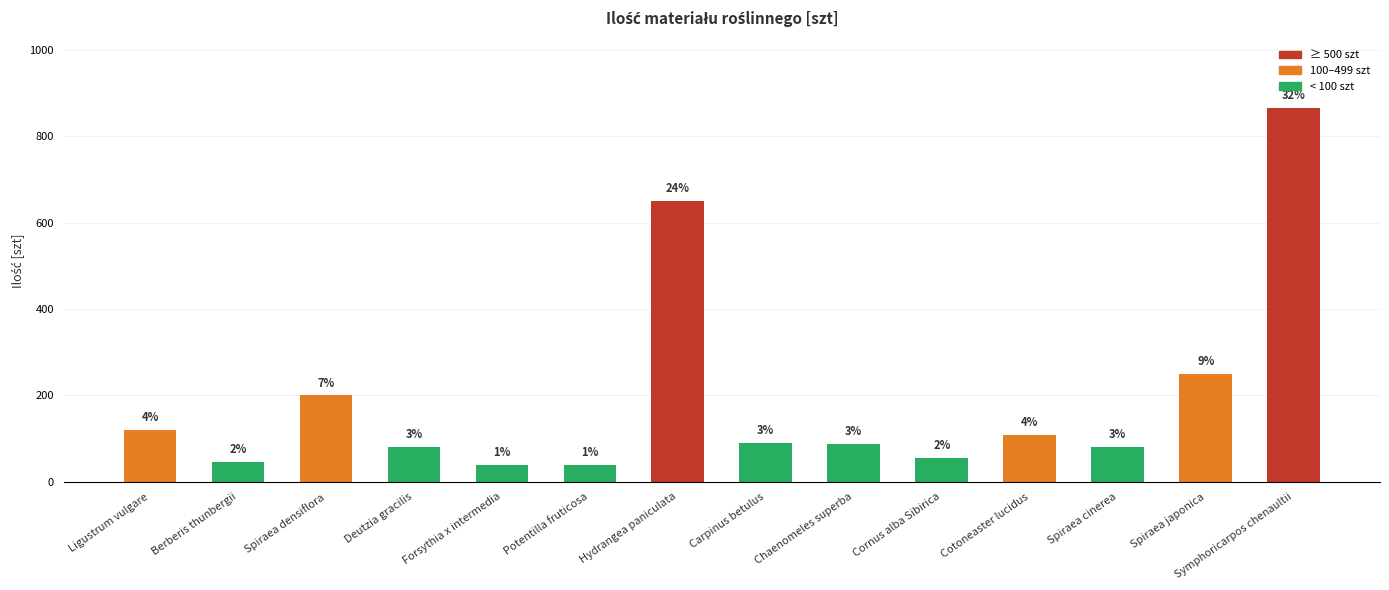

How many bars are there in total?

14